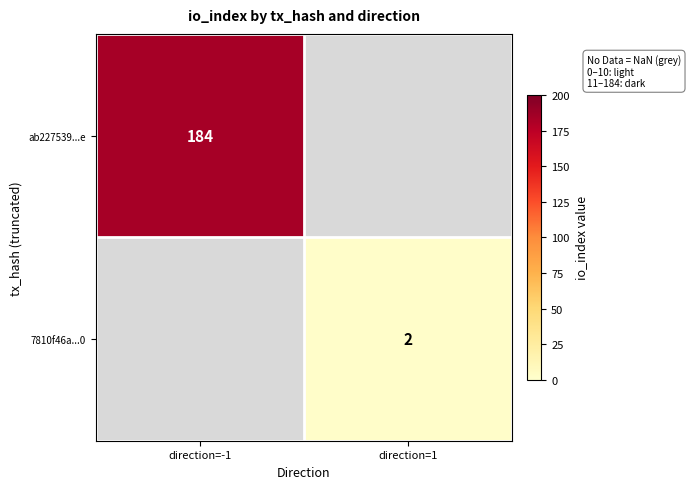

True or false: ab227539...e has a value of 184 at direction=-1.

True